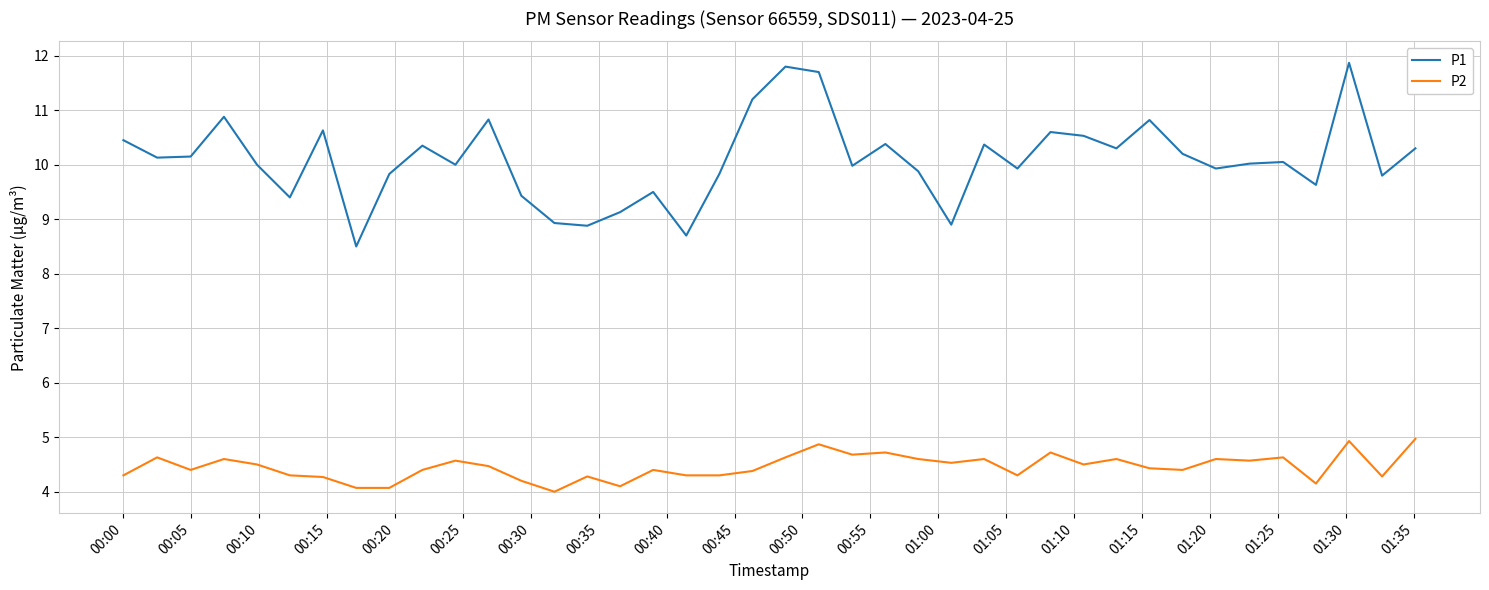

What is the difference between the maximum and minimum values in the P2 series?

1.0